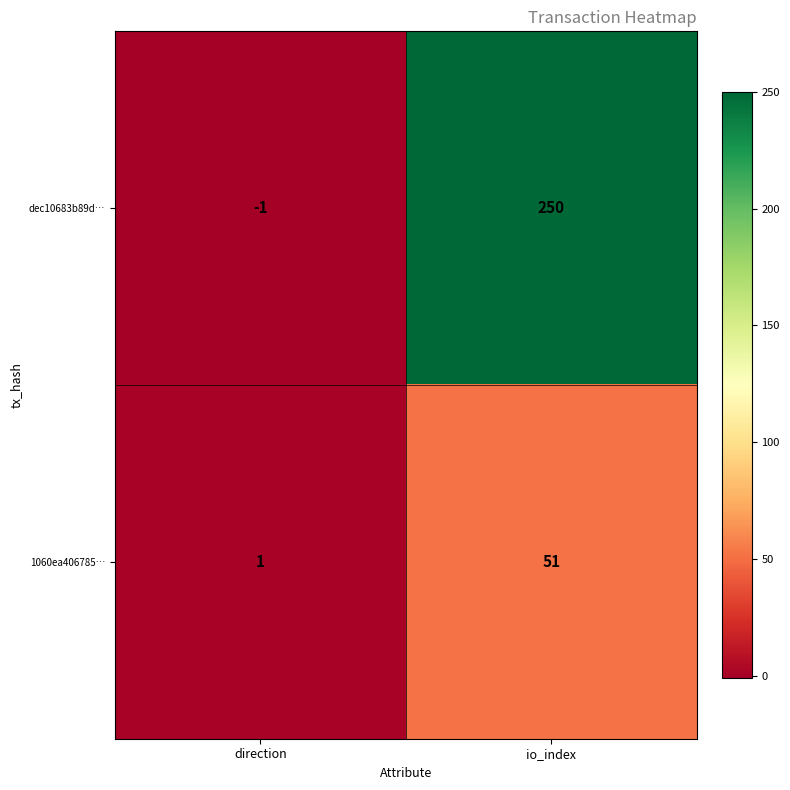

What value does the 1060ea406785… series have at io_index, to the nearest 10?

50